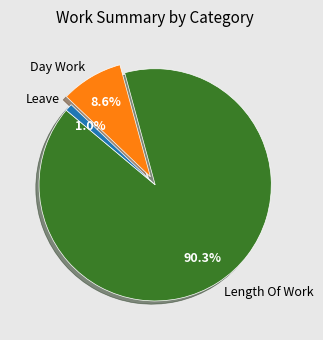

To the nearest percent, what is the average slice percentage?

33%